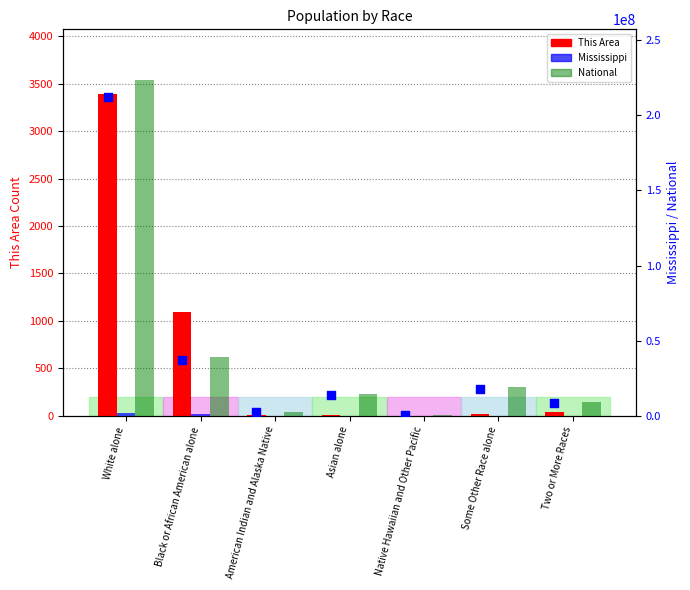

At how many categories does at least one series exceed 172879175?

1